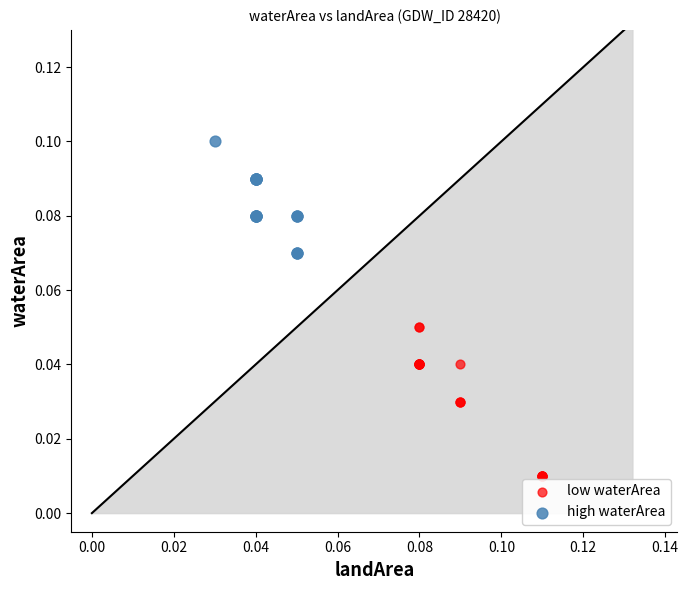

Which series contains the lowest Y value?

low waterArea